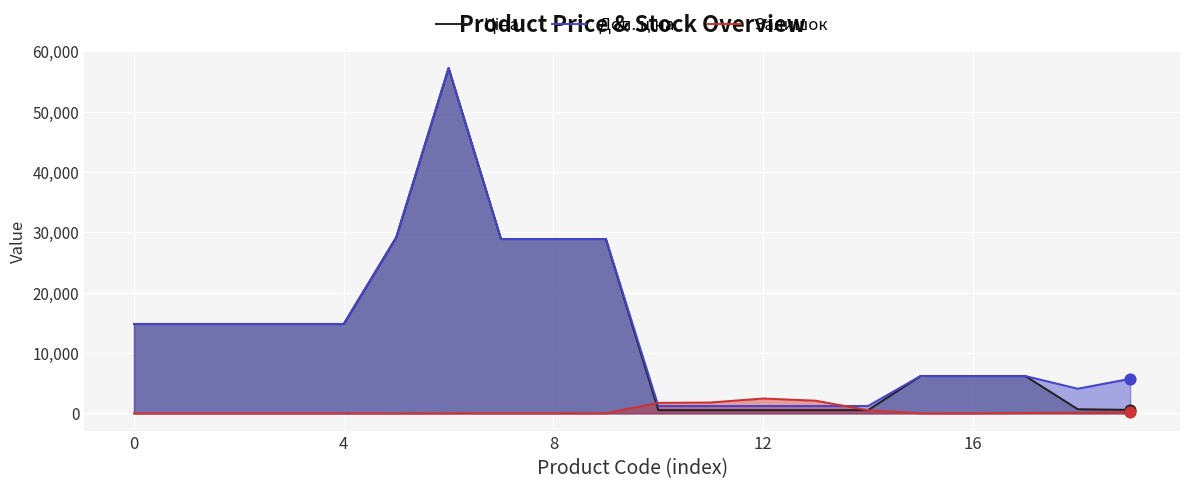

Is the value of Залишок at 15 greater than the value of Доп. ціна at 8?

No